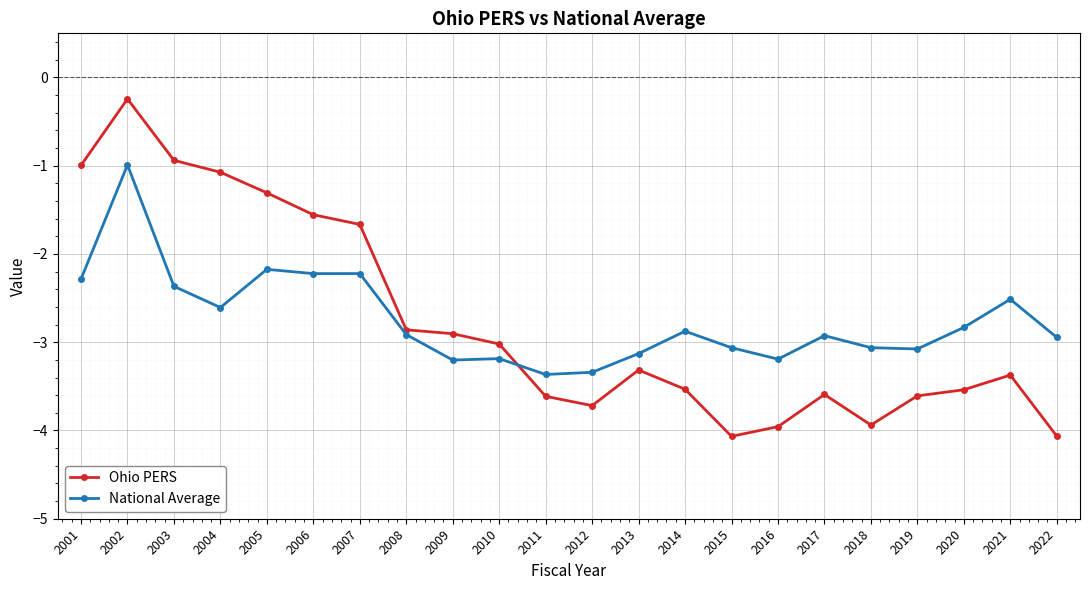

What is the value of the Ohio PERS point at the 6th from the left?

-1.6